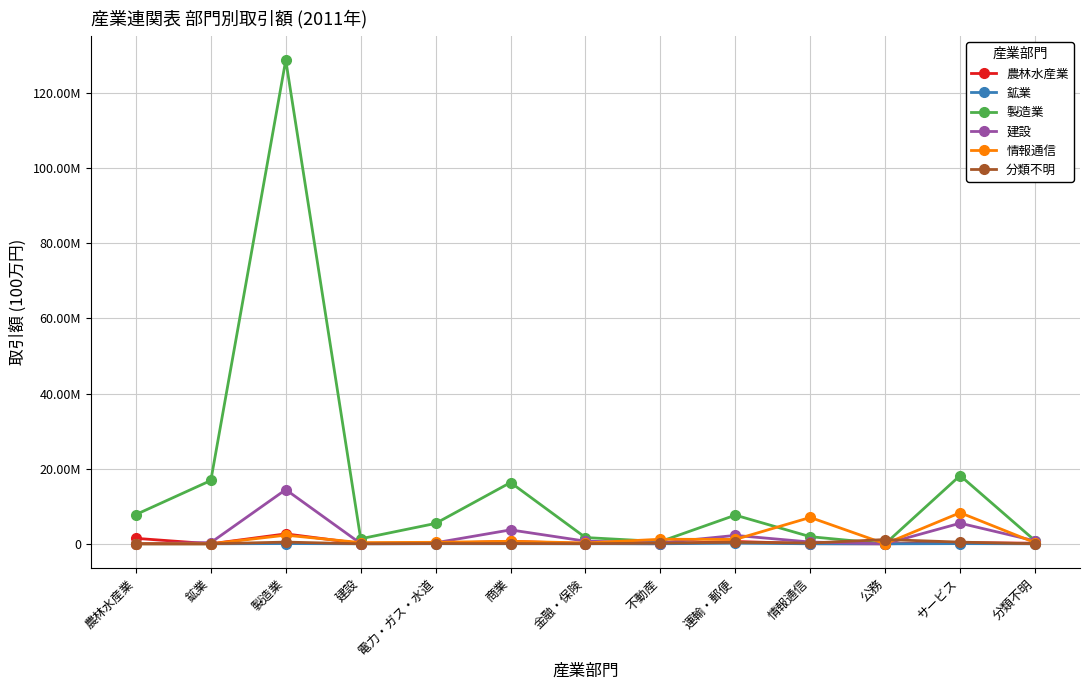

At how many categories does at least one series exceed 100675077?

1